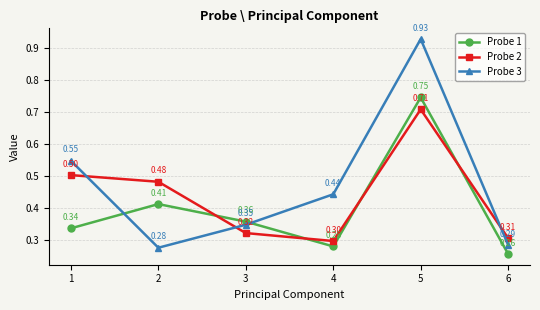

Which series has the widest spread of values?

Probe 3